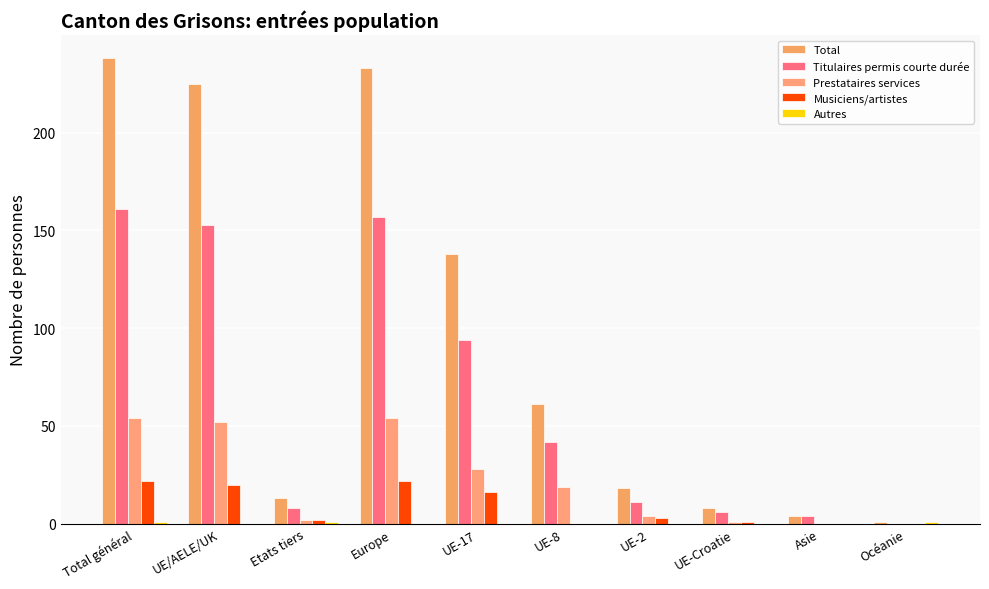

What is the label of the 4th bar from the right?

UE-2